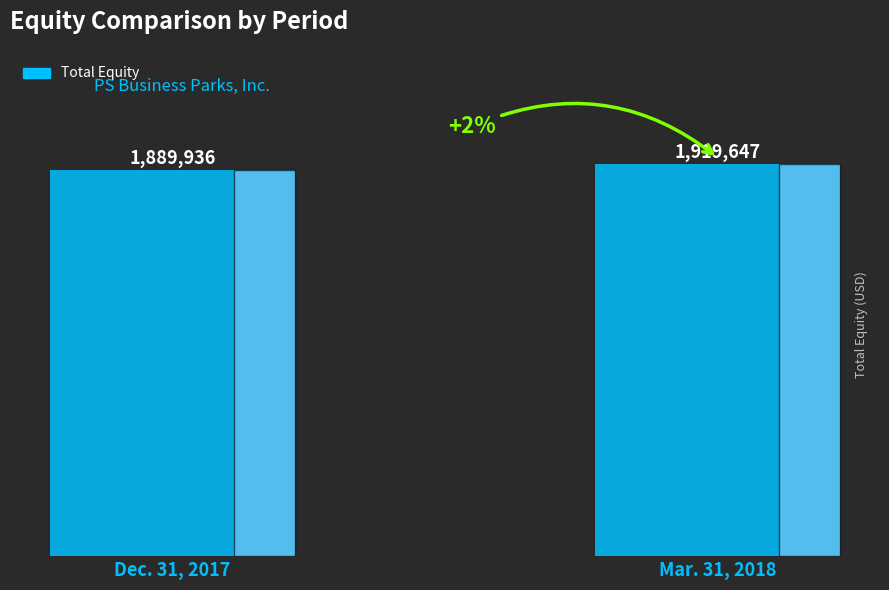

Rank the categories by value from lowest to highest.

Dec. 31, 2017, Mar. 31, 2018